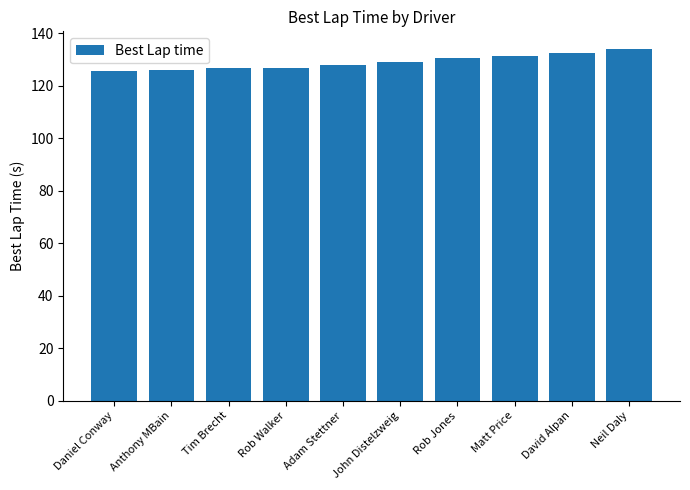

How many data points are above 129?

5